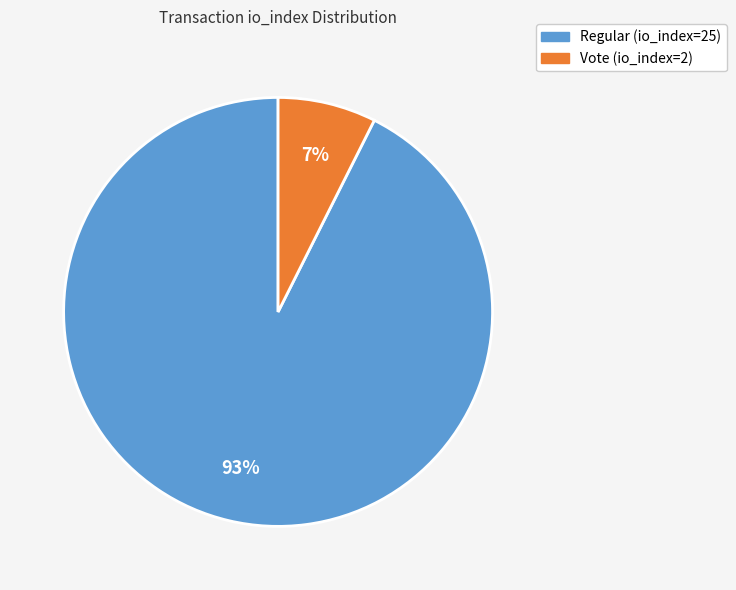

To the nearest percent, what percentage of the pie is Regular (io_index=25)?

93%